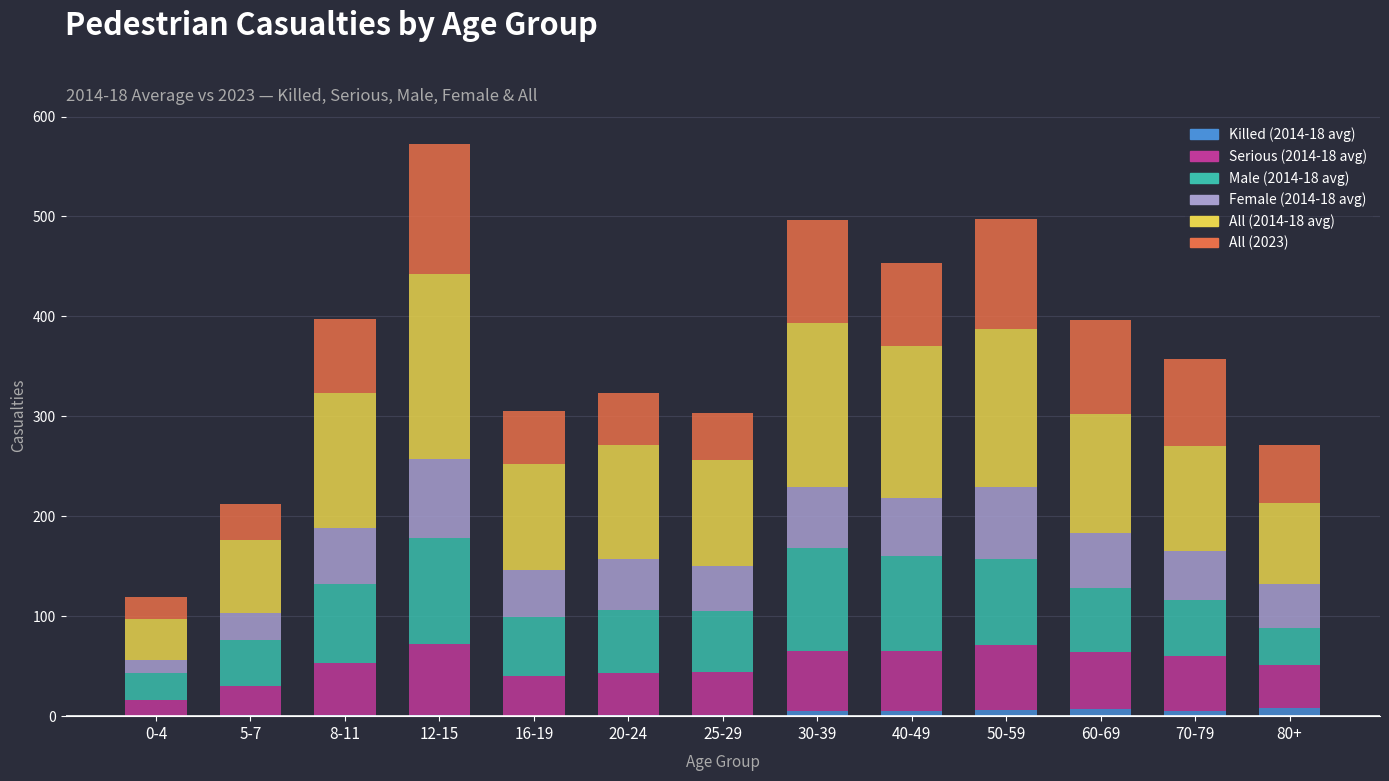

At which category is the sum across all series the highest?

12-15